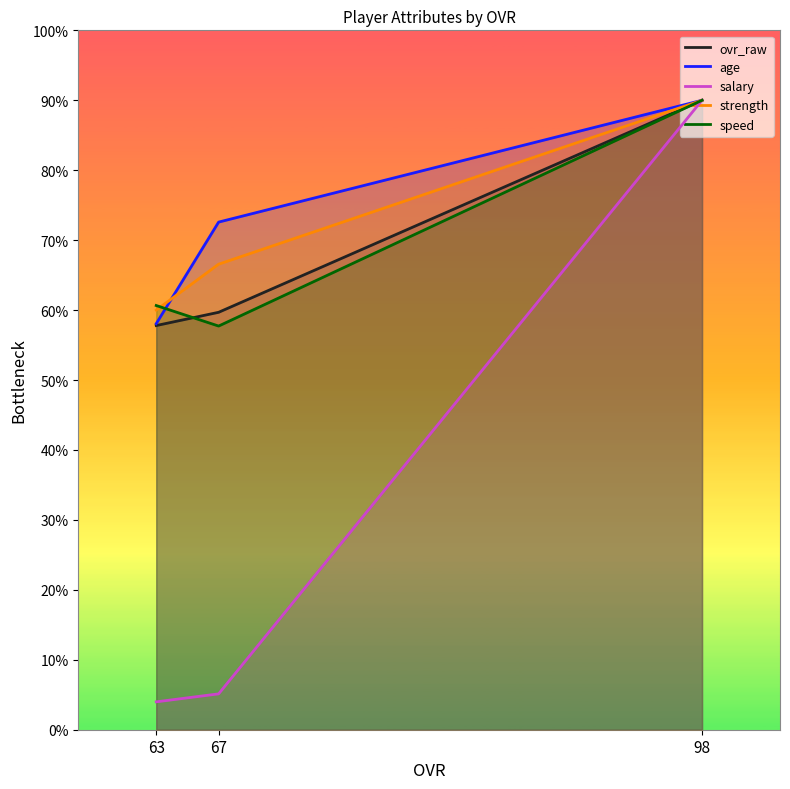

At which label is age closest to 74?

67